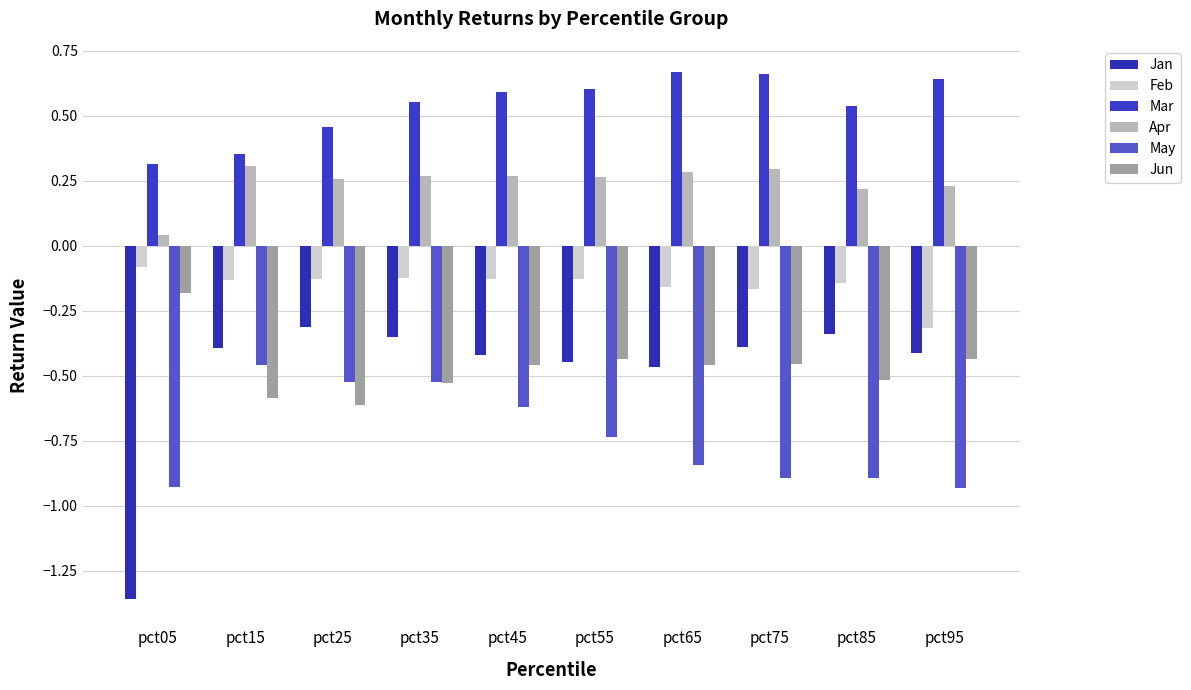

Rank the series at pct05 from highest to lowest value.

Mar, Apr, Feb, Jun, May, Jan